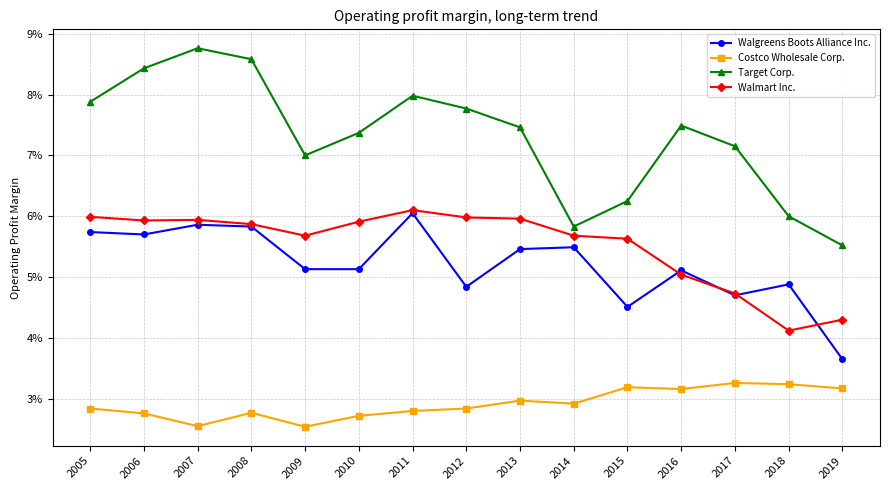

Is the value of Walgreens Boots Alliance Inc. at 2012 greater than the value of Costco Wholesale Corp. at 2006?

Yes